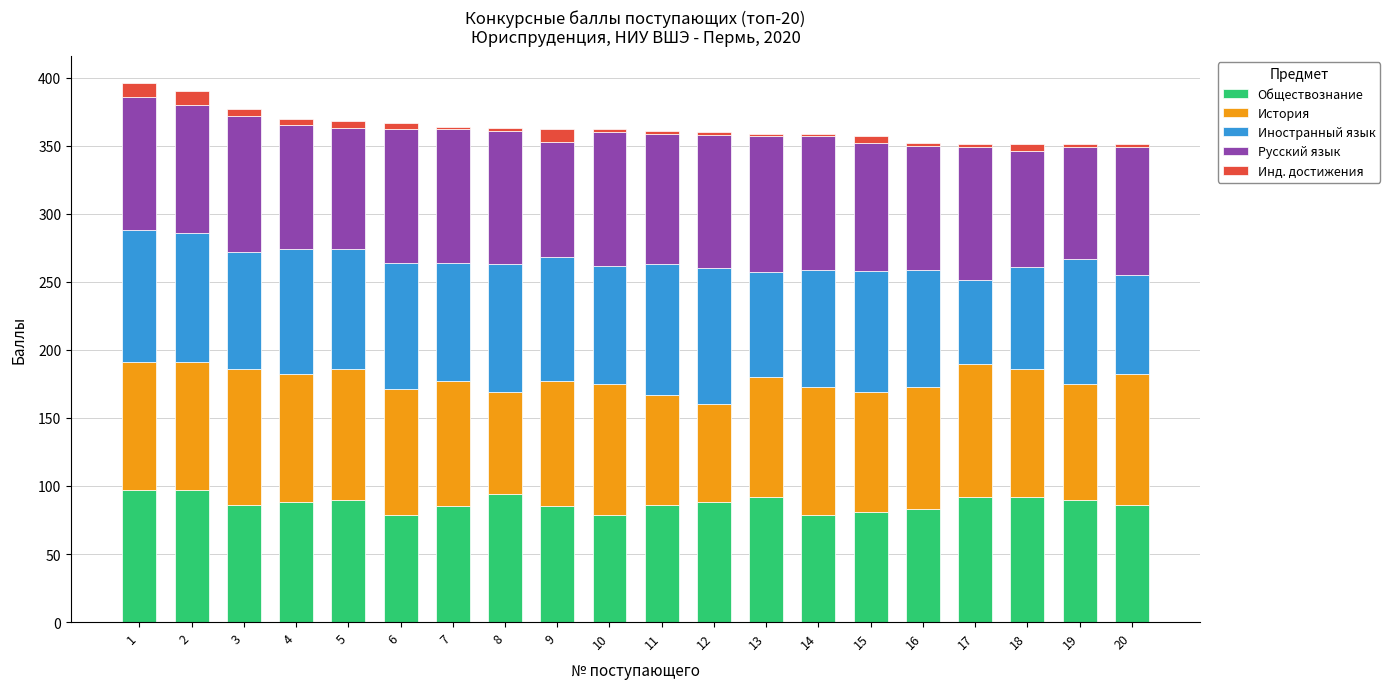

What is the average value of the Обществознание series?

87